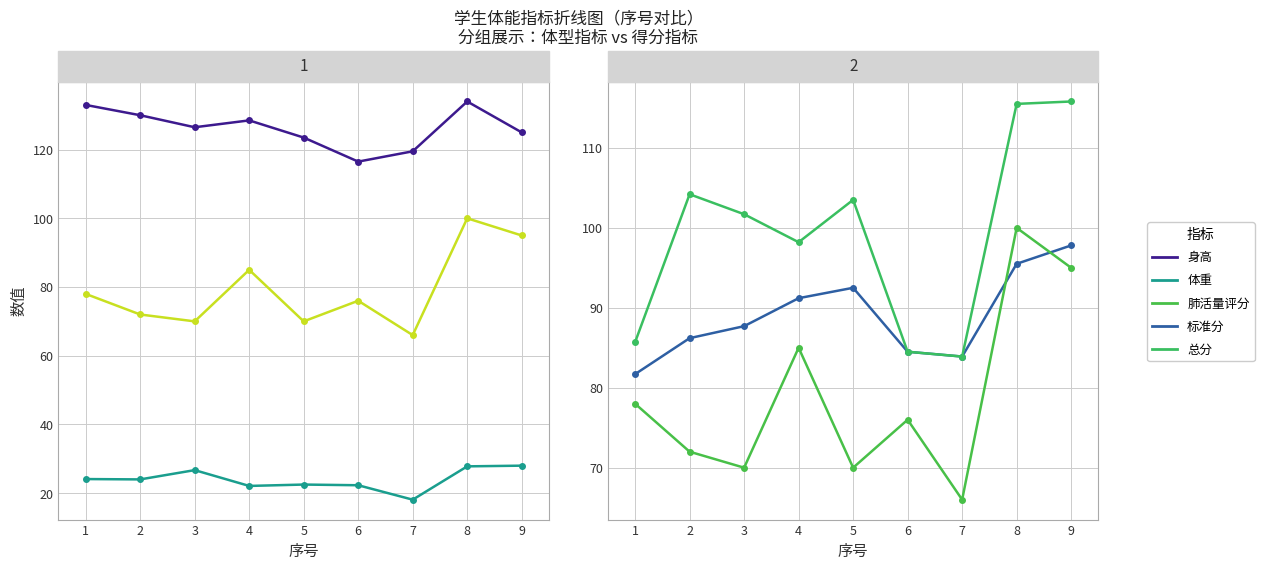

The value of 体重 at 5 is 29.6. True or false?

False